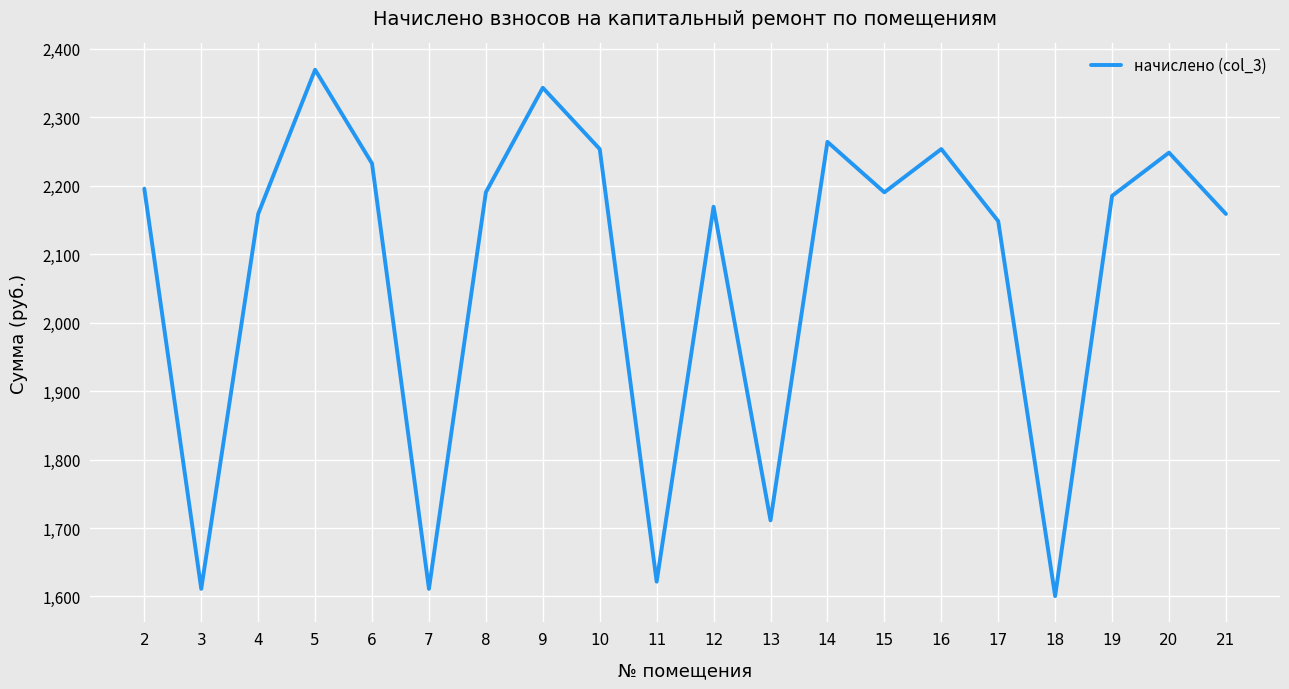

Read the value at 21.

2158.7